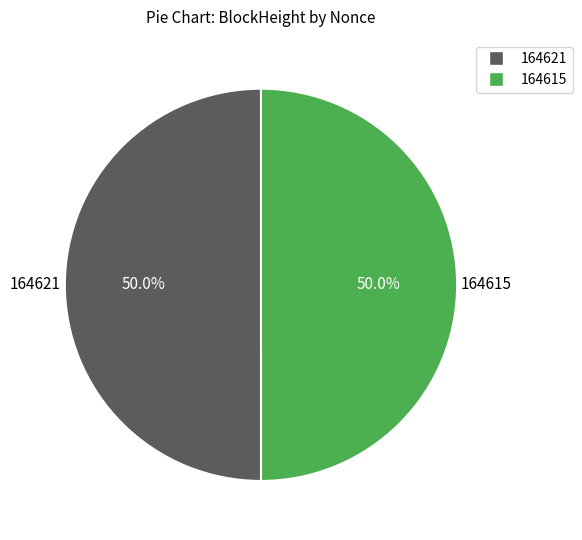

How many segments does this pie chart have?

2